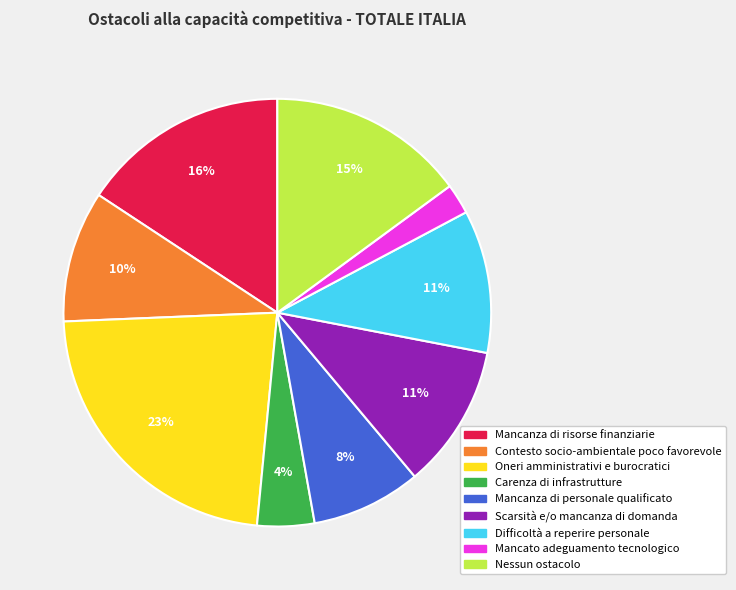

Which has a higher value, Oneri amministrativi e burocratici or Mancato adeguamento tecnologico?

Oneri amministrativi e burocratici